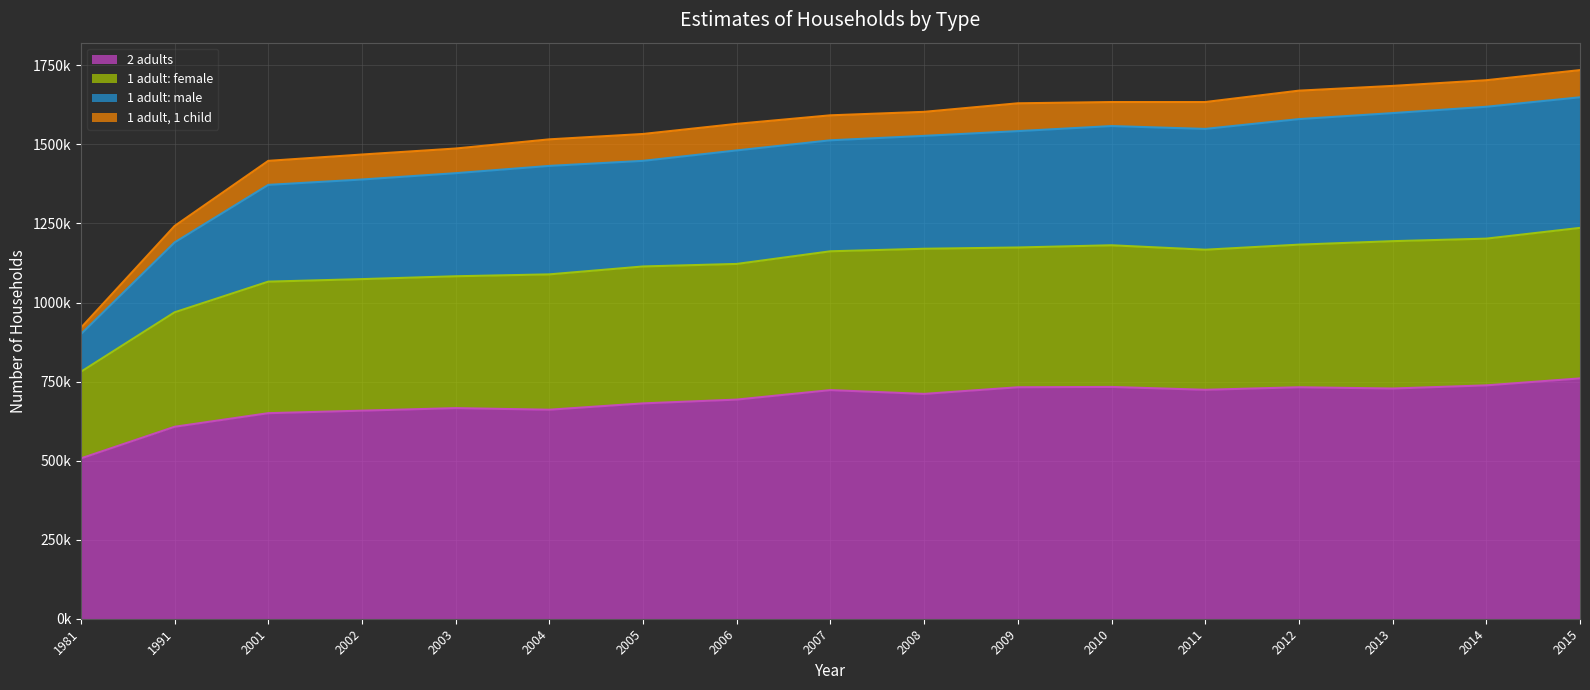

Is the value of 1 adult: male at 2001 greater than the value of 1 adult: female at 2003?

No